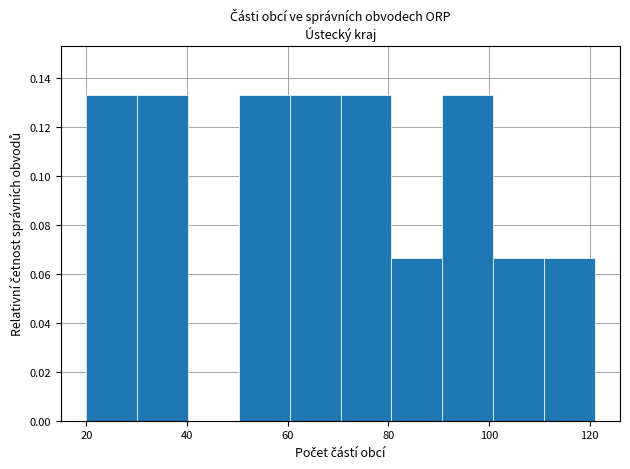

Reading left to right, list every bar in this chart as the range it spans on the x-axis followed by its height. Neither the bar edges nor the heights are printed on the chart, so give them approximately, as read against the axes.

20 to 30: 0.134
30 to 40: 0.134
40 to 50: 0
50 to 60: 0.134
60 to 70: 0.134
70 to 80: 0.134
80 to 90: 0.066
90 to 100: 0.134
100 to 110: 0.066
110 to 122: 0.066